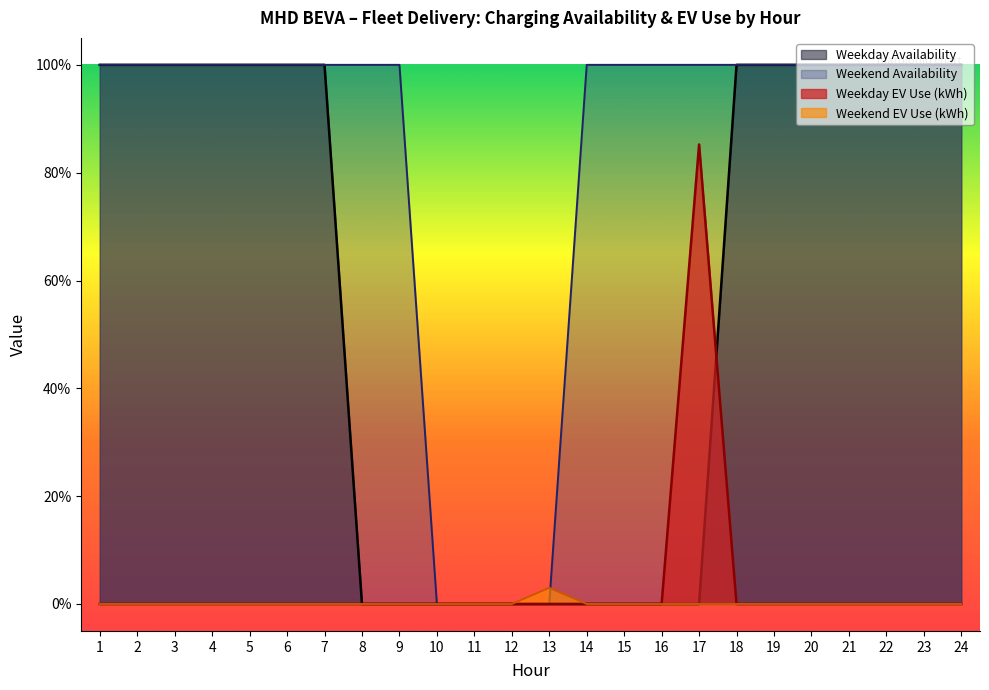

Which series has the largest total across all categories?

Weekend Availability